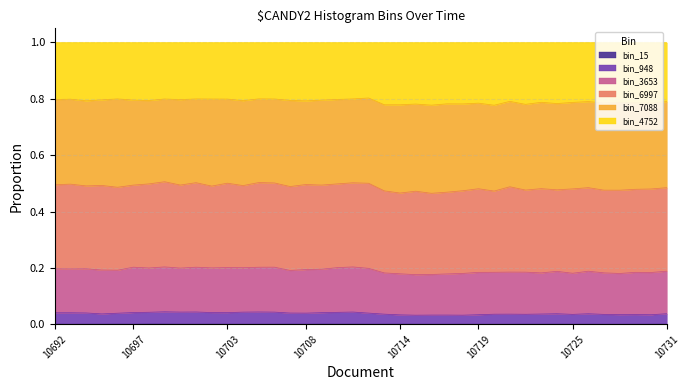

Rank the categories by bin_15 value from lowest to highest.

10727, 10693, 10728, 10720, 10719, 10721, 10717, 10725, 10716, 10708, 10712, 10704, 10729, 10718, 10706, 10703, 10705, 10730, 10701, 10726, 10723, 10713, 10715, 10722, 10697, 10695, 10700, 10694, 10731, 10724, 10714, 10710, 10711, 10702, 10707, 10696, 10709, 10692, 10699, 10698